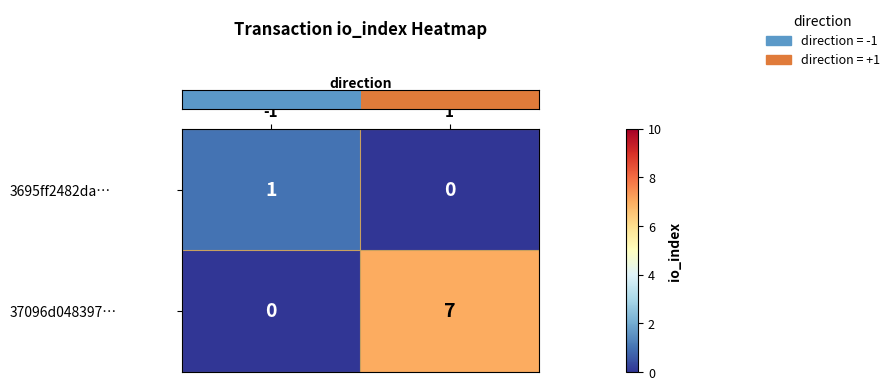

What is the difference between the highest and lowest values at 1?

7